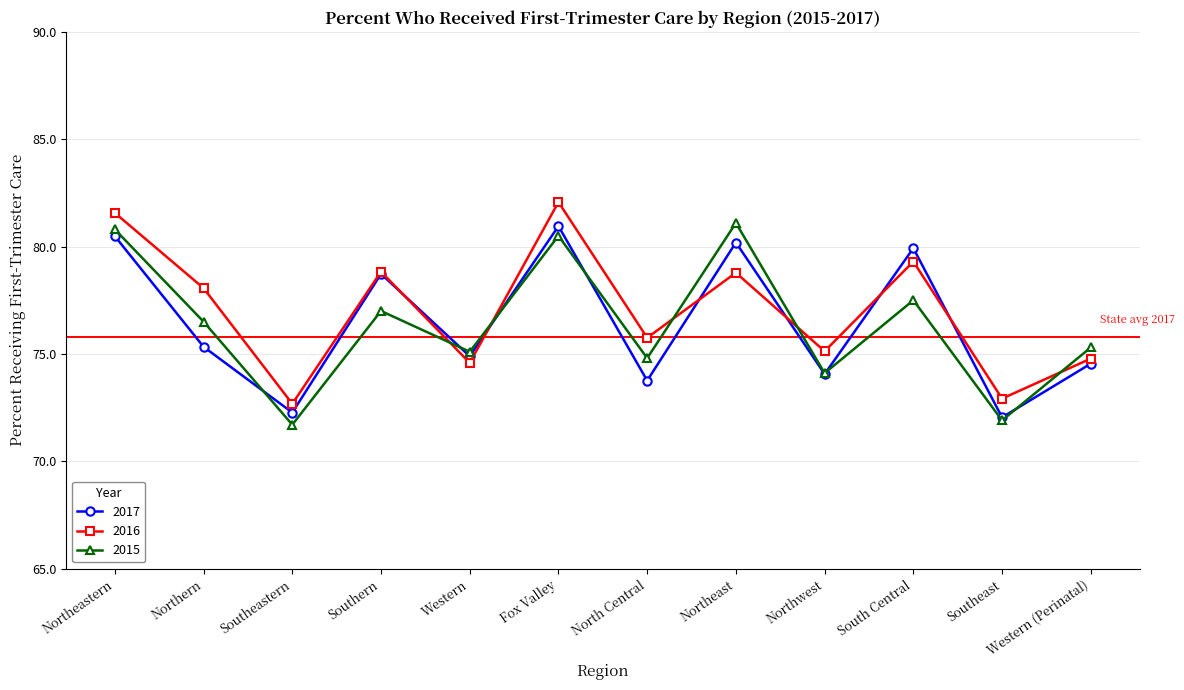

Between which two adjacent categories do 2017 and 2015 first intersect?

Northern and Southeastern